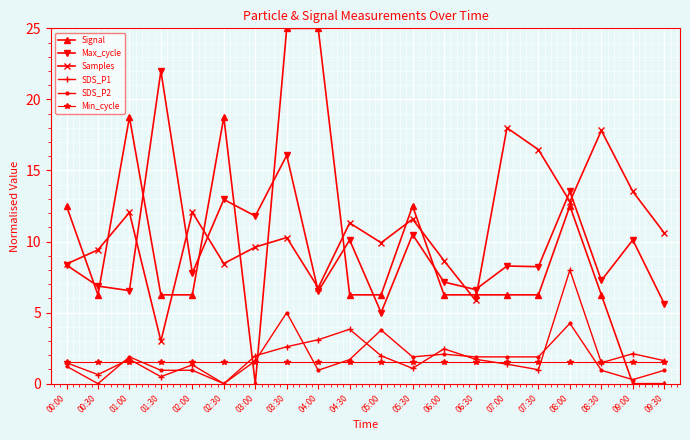

What is the difference between the highest and lowest values at 04:30?

9.8